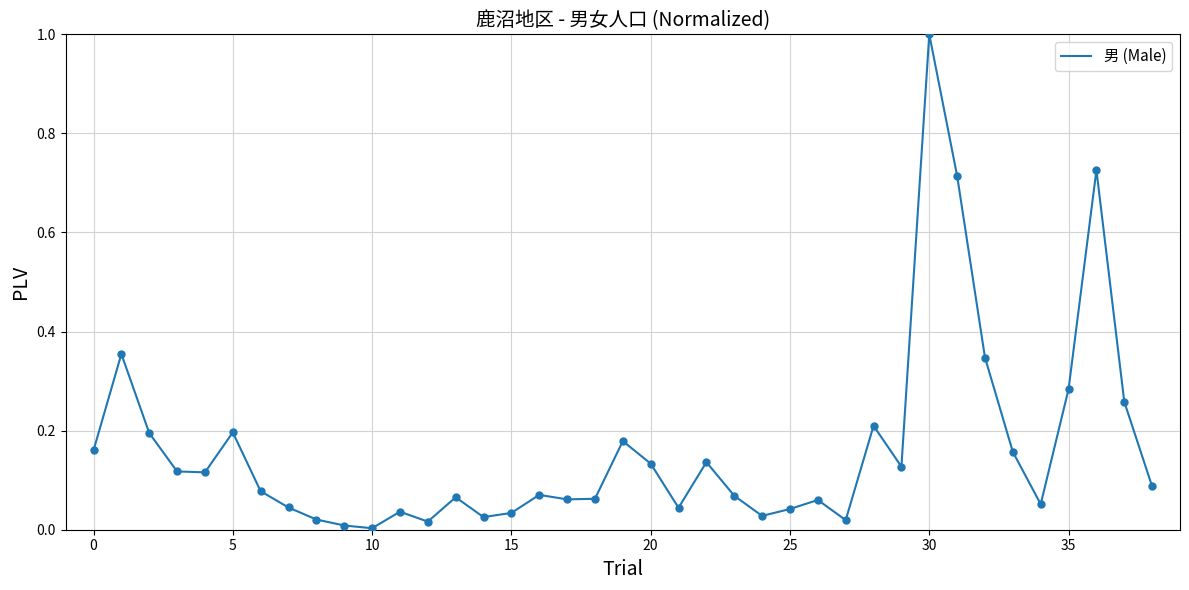

What is the difference between the maximum and minimum values?

1.0